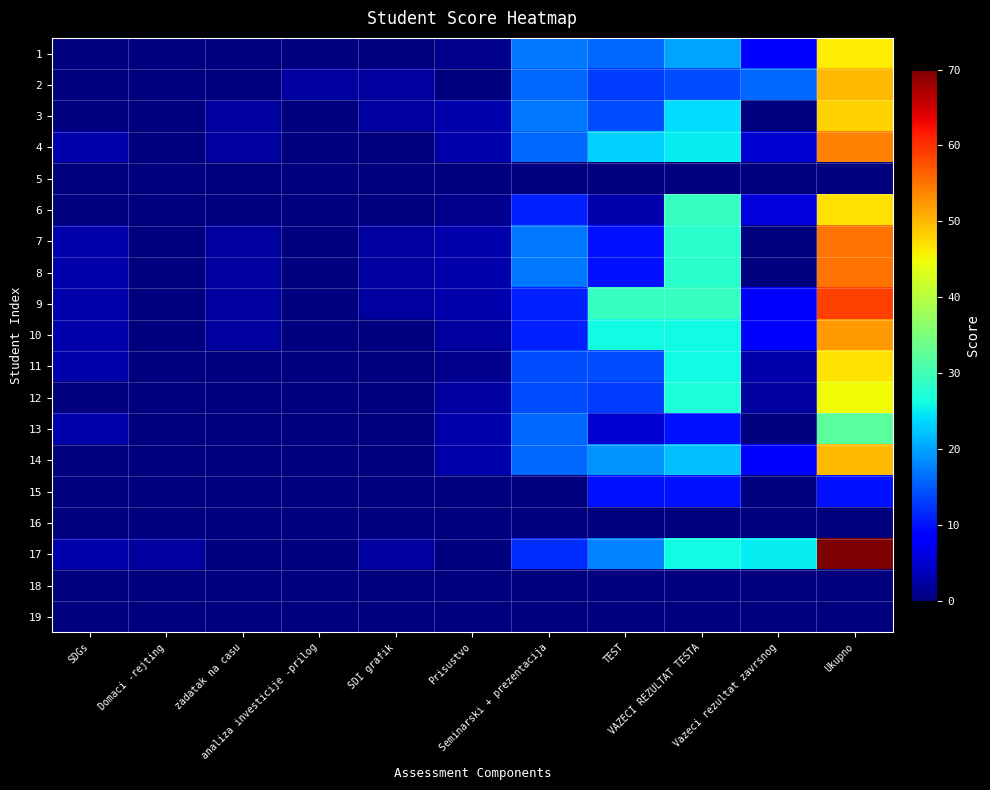

Which label corresponds to the largest value in the chart?

Ukupno